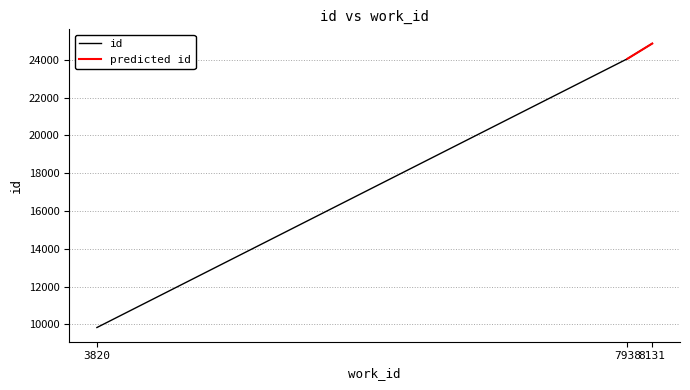

The value at 7938 is 43200. True or false?

False